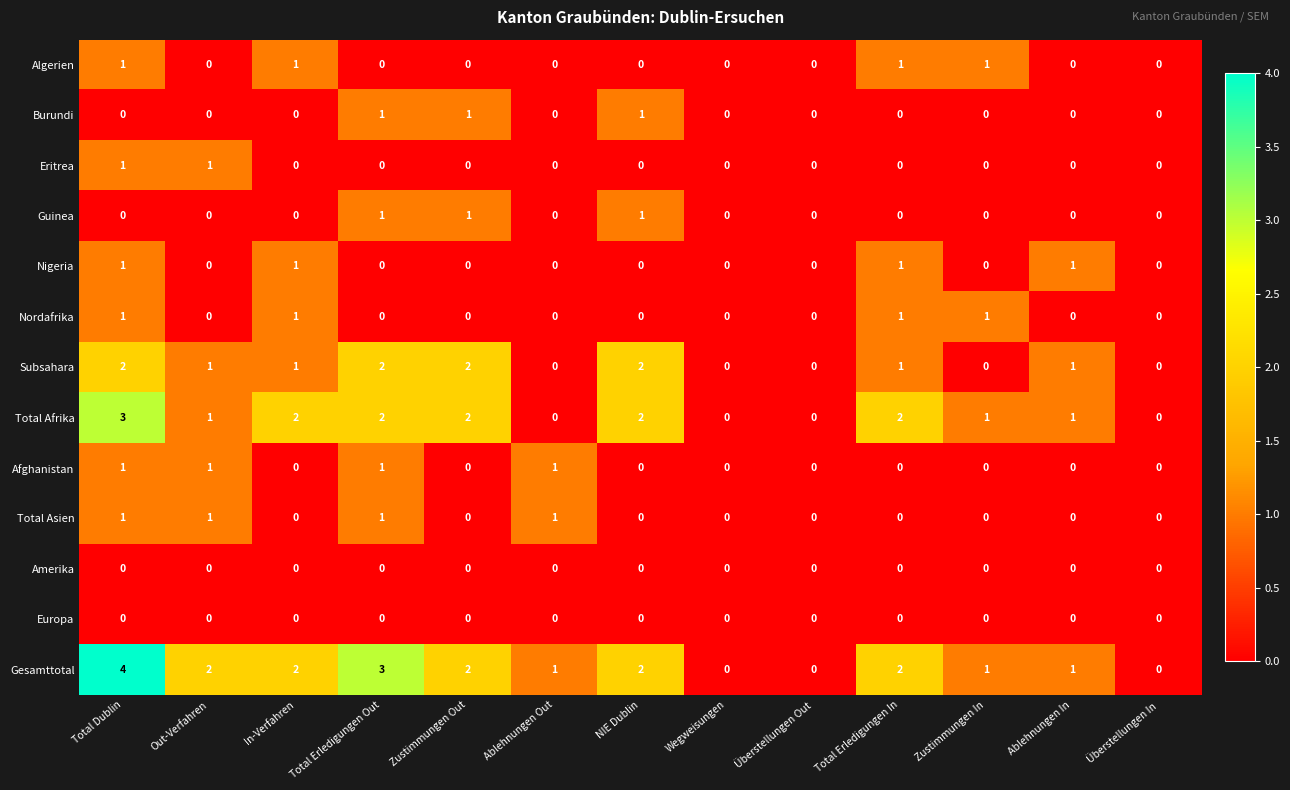

What is the total value across all series at Total Erledigungen In?

8